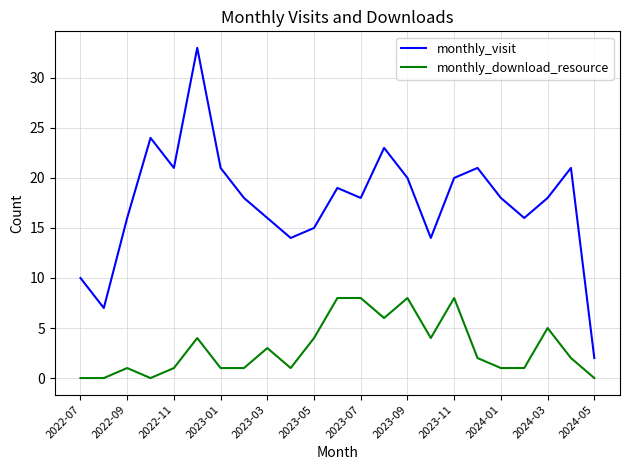

Which series has the largest total across all categories?

monthly_visit